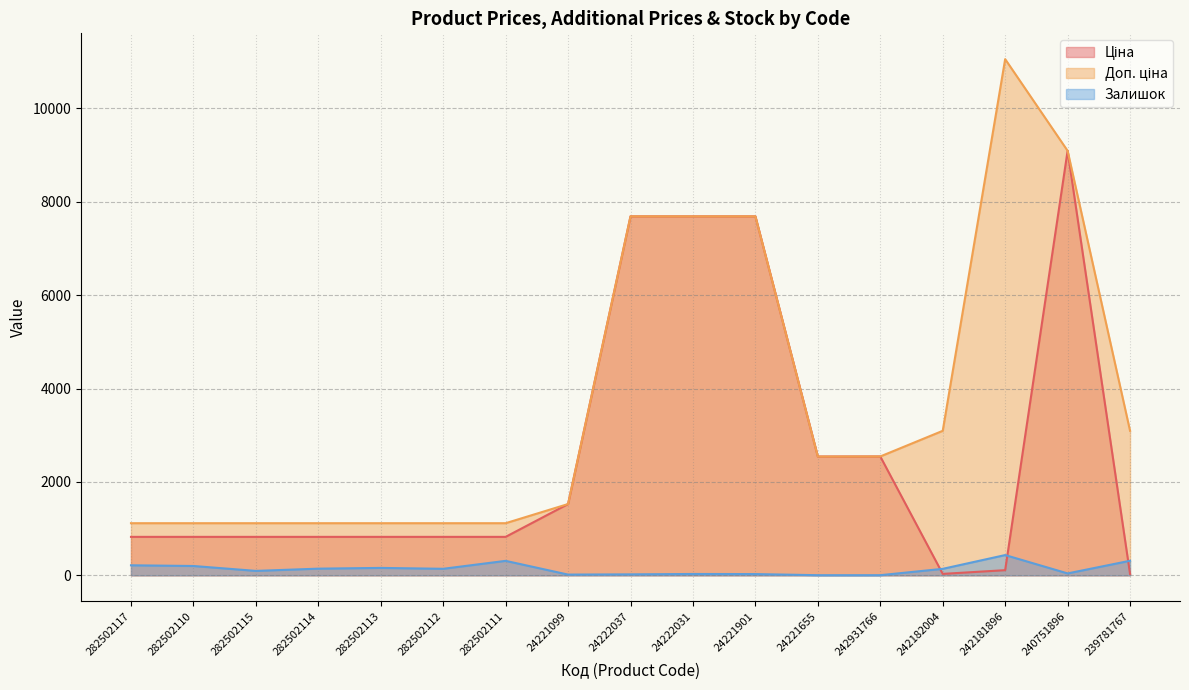

What is the average value of the Ціна series?

2630.1